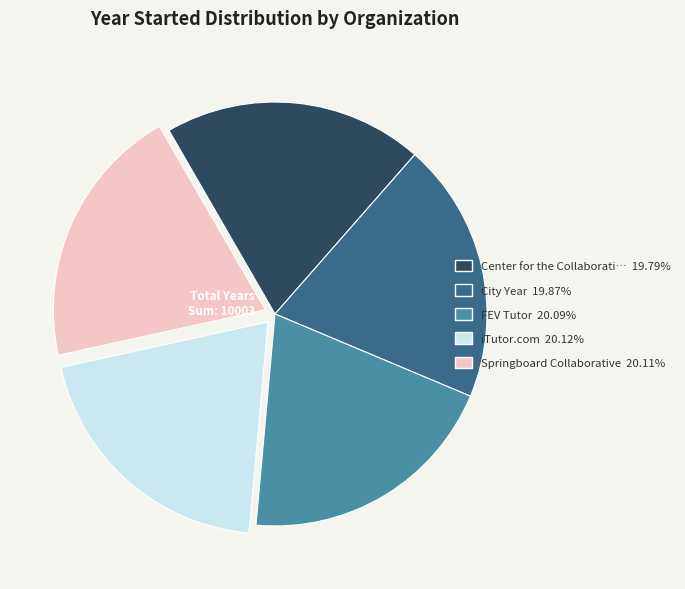

Is there any slice that represents more than half of the pie?

No